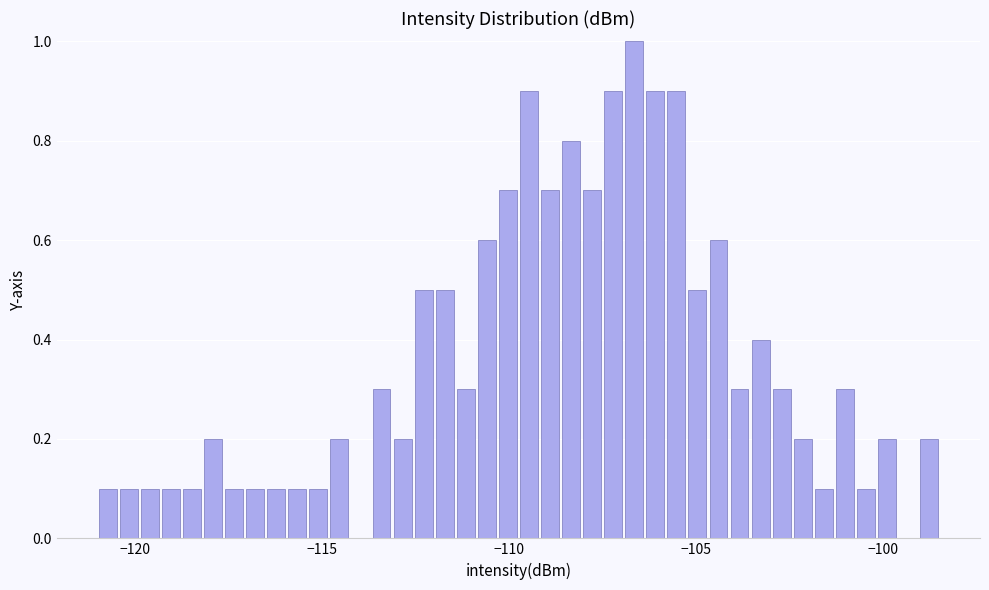

Around what value on the x-axis is the tallest bar? Give the approximate position of its centre, as read against the axis.

-106.5